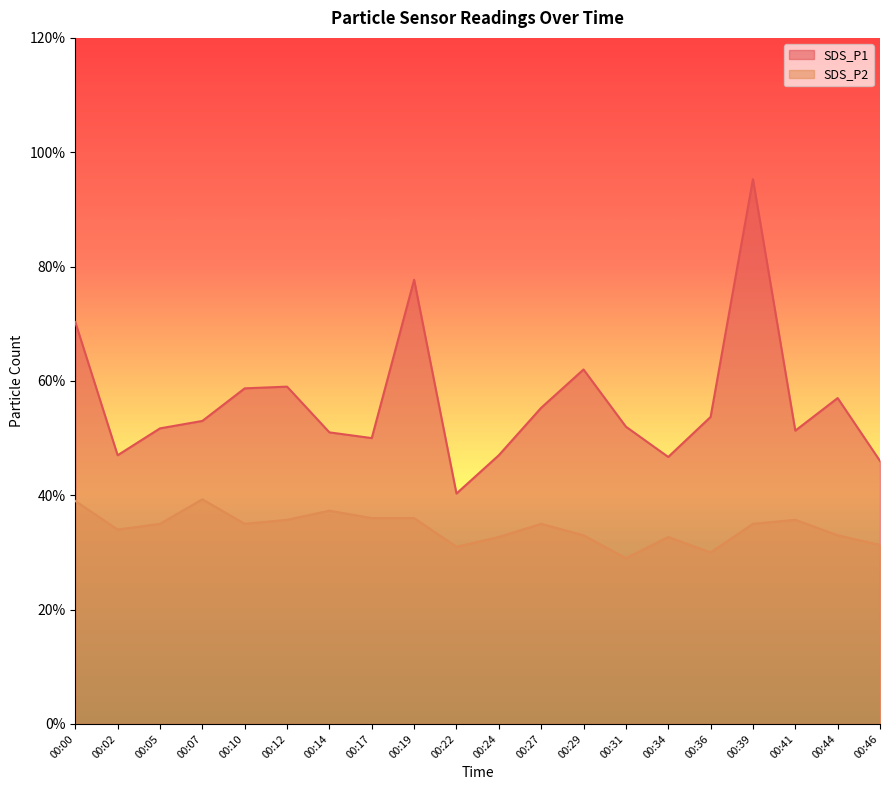

How many lines are shown in the chart?

2